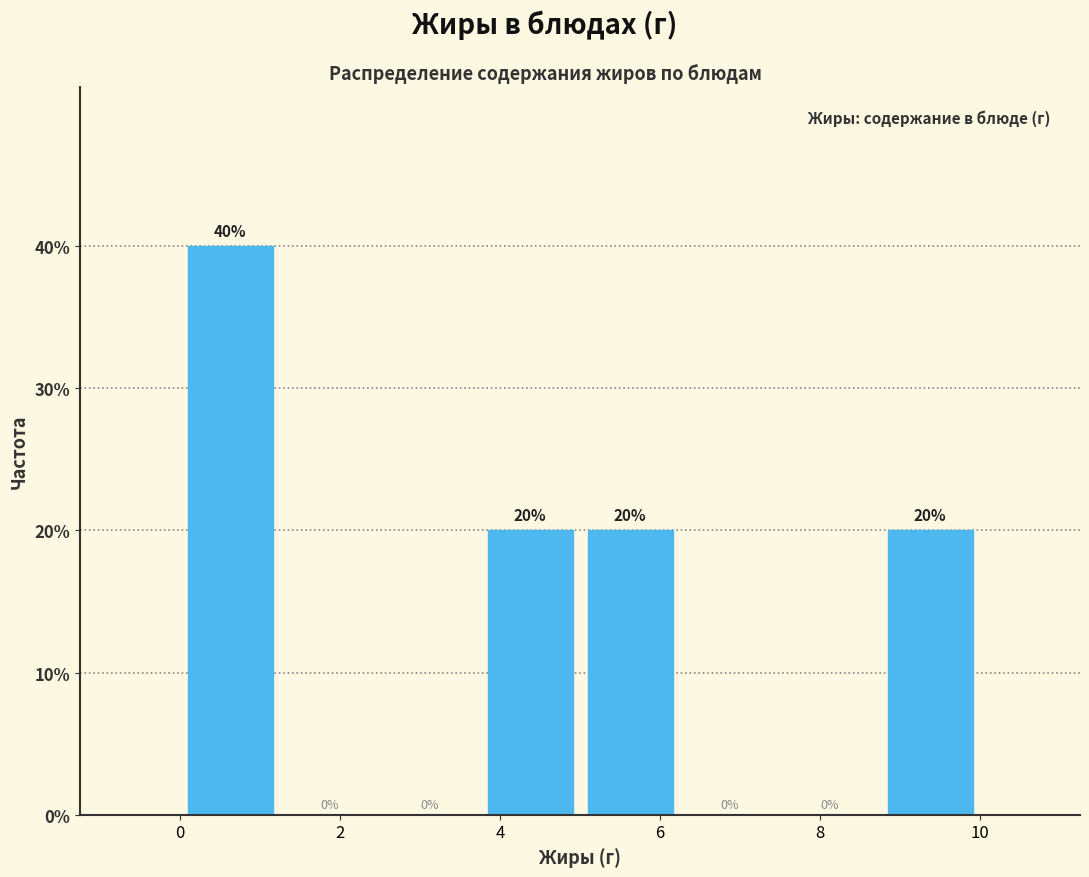

Which range on the x-axis has the tallest bar?

0.00 to 1.25